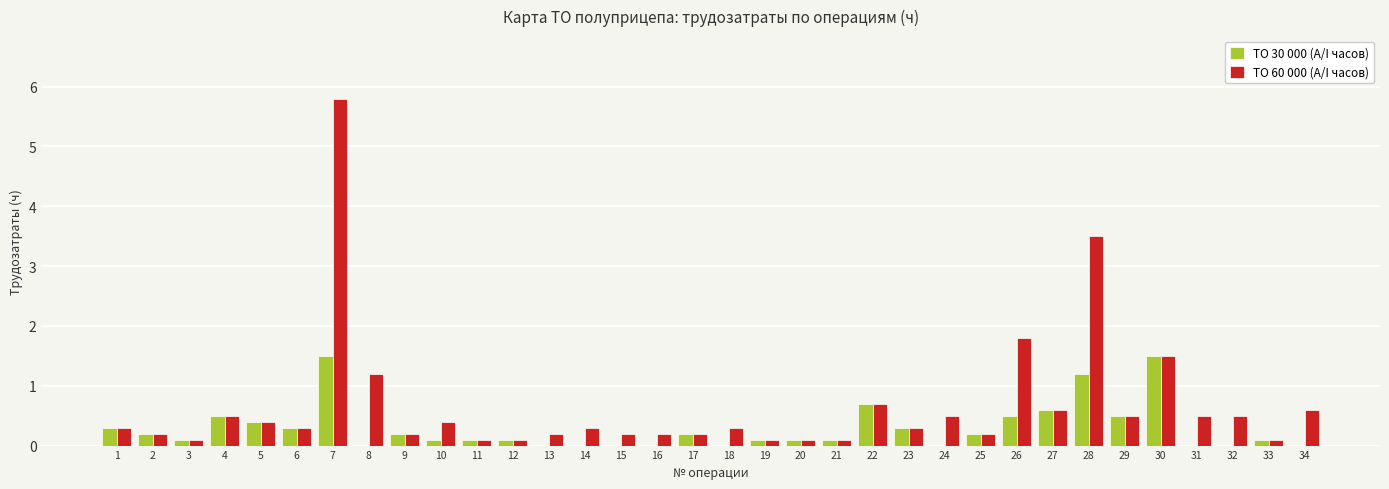

True or false: TO 60 000 (A/I часов) has a value of 1.2 at 8.

True